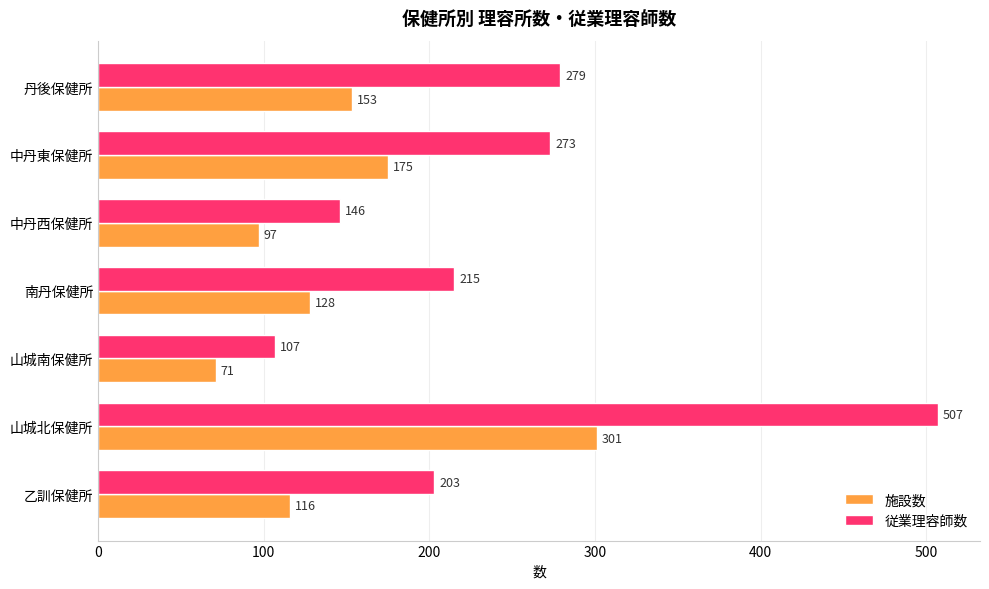

What is the approximate value of 施設数 at 丹後保健所, to the nearest 50?

150